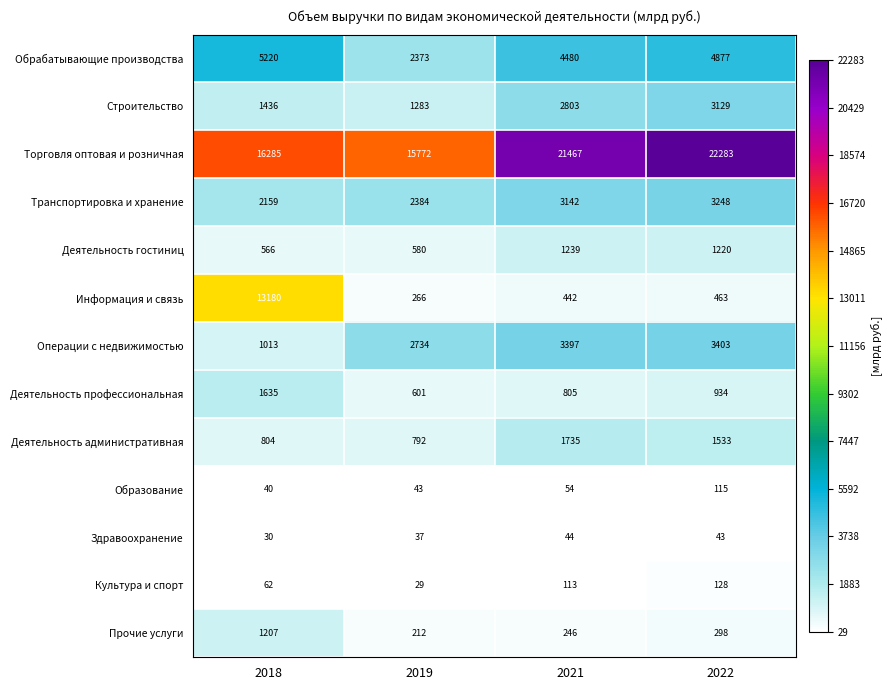

How many Культура и спорт values are between 62 and 128?

3